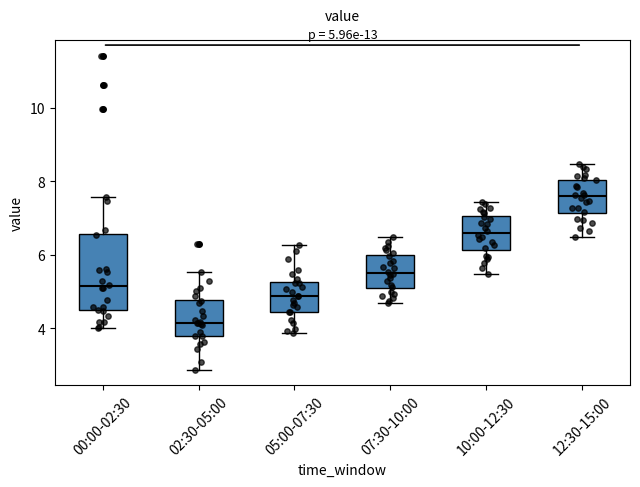

Comparing the boxes themselves (not the whiskers), which one is the tallest?

00:00-02:30